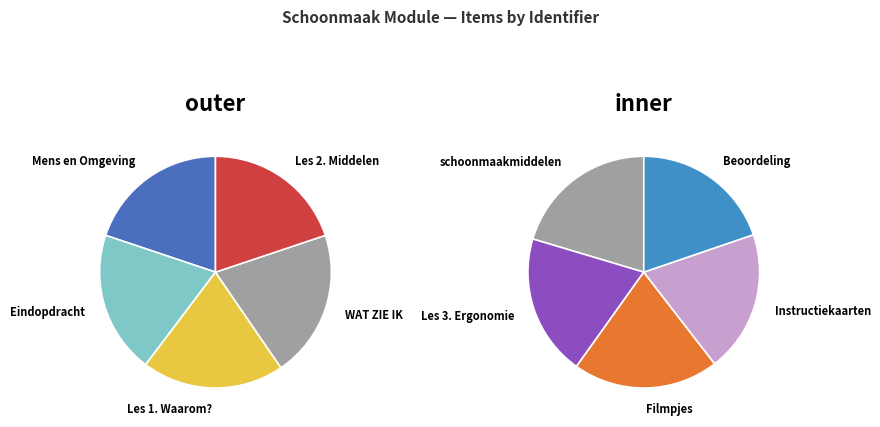

Which slice is the largest?

WAT ZIE IK